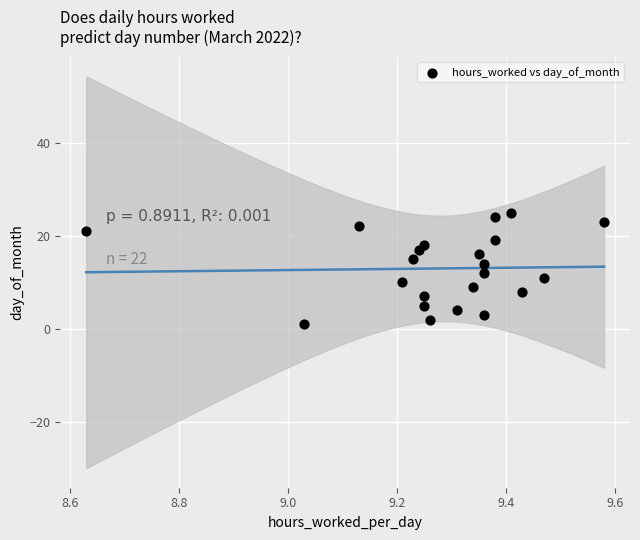

What is the range of Y values (max minus min)?

24